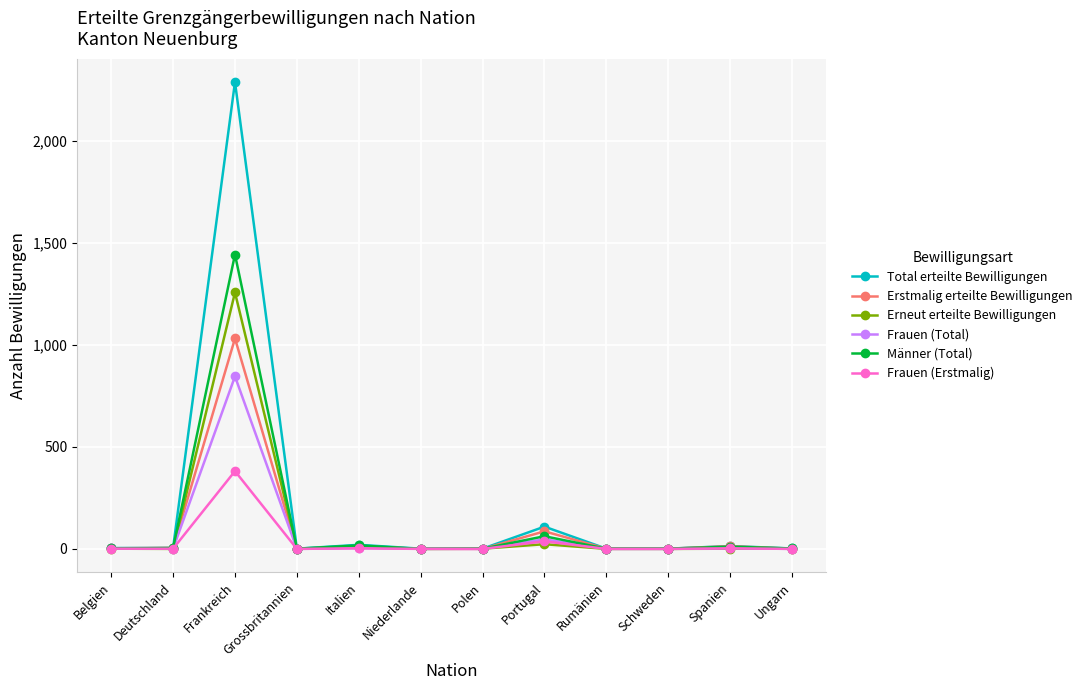

Is it true that Erneut erteilte Bewilligungen equals 1 at Belgien?

True